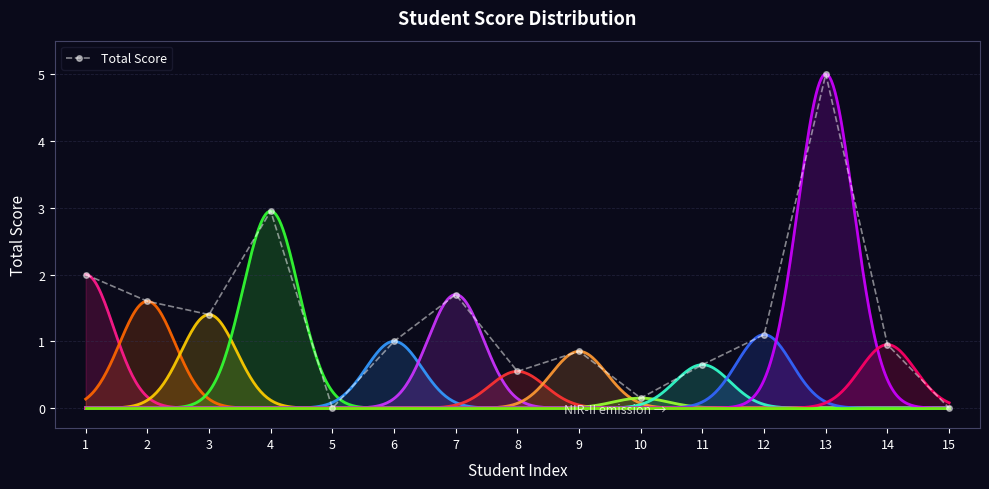

What is the value of the 6th point from the left?

1.0